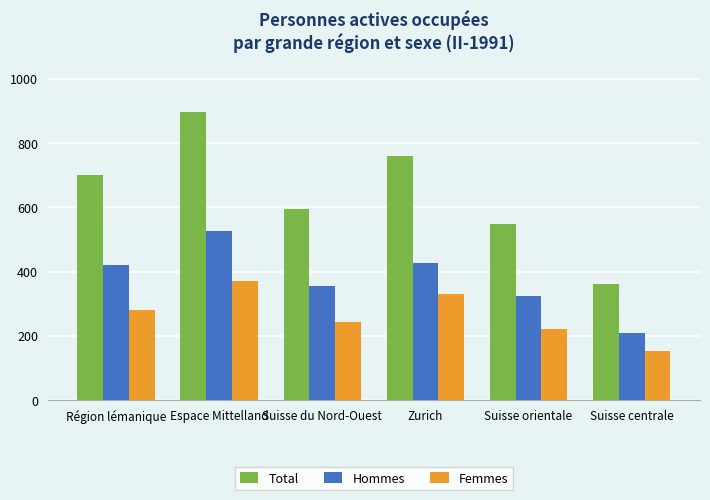

Are the bars grouped side by side (vs. stacked)?

Yes